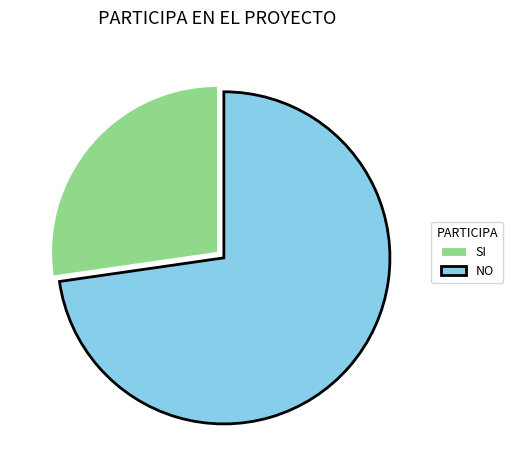

What is the ratio of the value at SI to the value at NO?

0.4